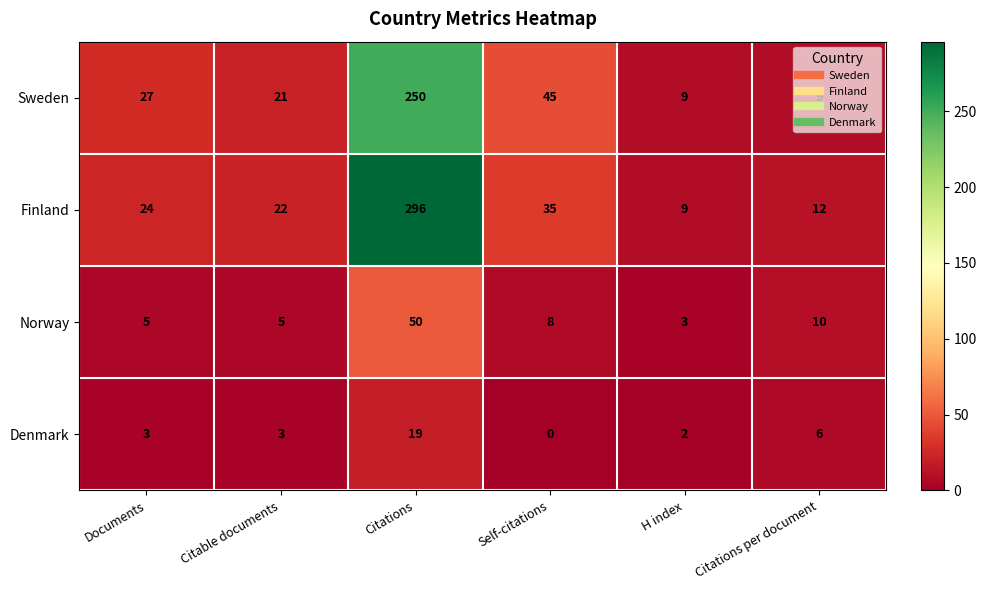

Which series has the widest spread of values?

Finland